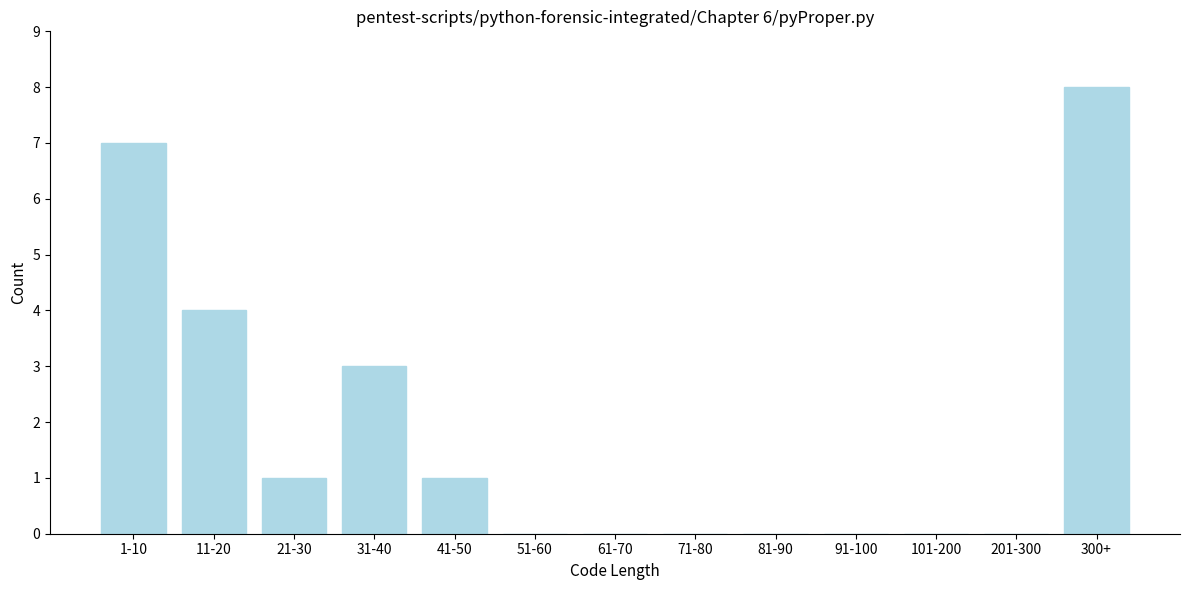

Reading left to right, extract all data points from this chart.

1-10=7	11-20=4	21-30=1	31-40=3	41-50=1	51-60=0	61-70=0	71-80=0	81-90=0	91-100=0	101-200=0	201-300=0	300+=8